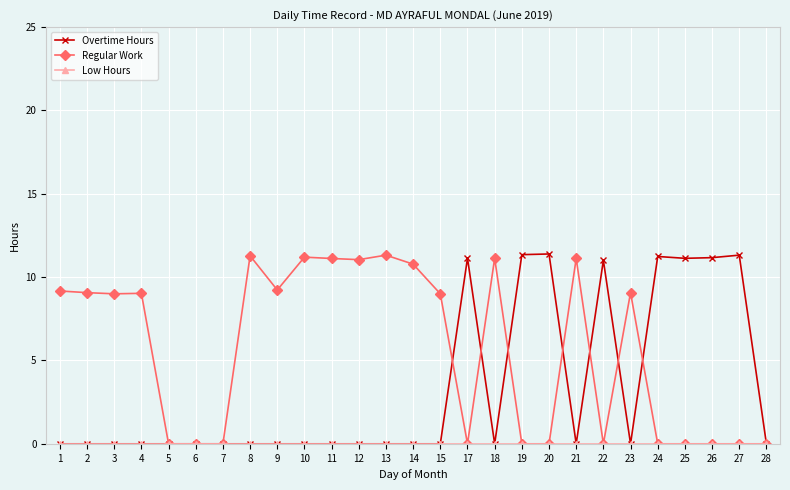

What is the value of the Overtime Hours point at the 23rd from the left?

11.2